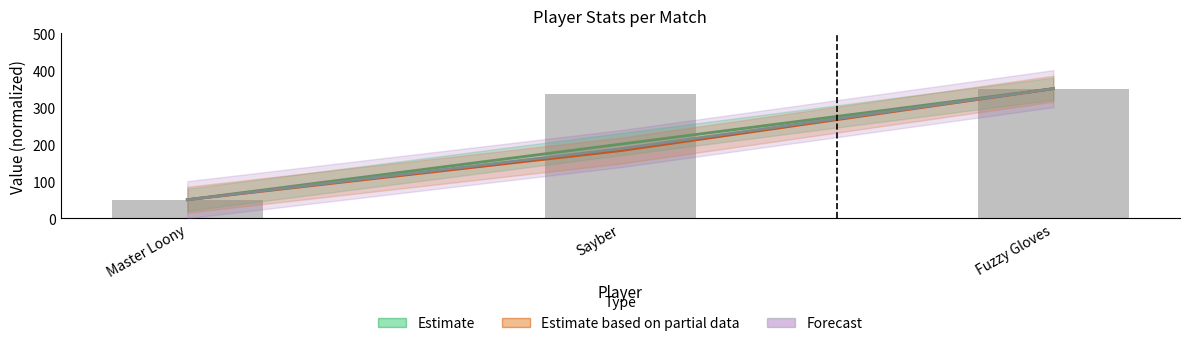

Which series has the largest total across all categories?

Estimate